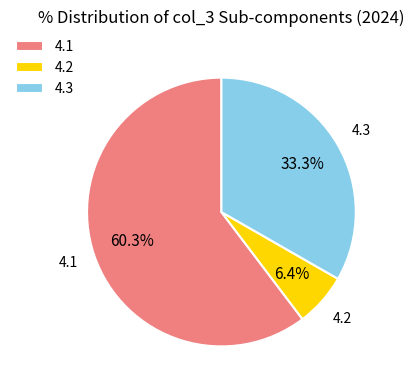

To the nearest percent, what is the combined percentage of 4.1 and 4.3?

94%